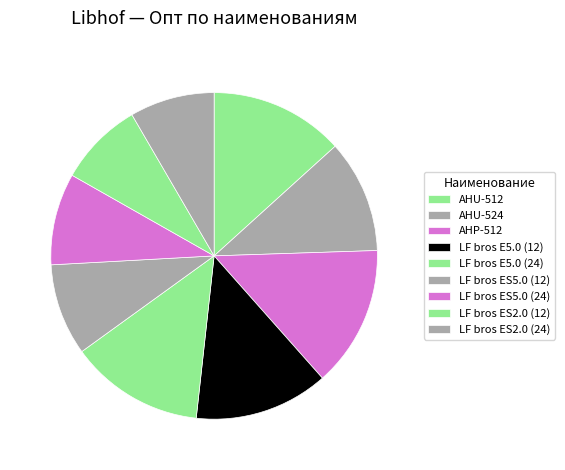

What percentage is the LF bros E5.0 (24) slice, to the nearest percent?

13%